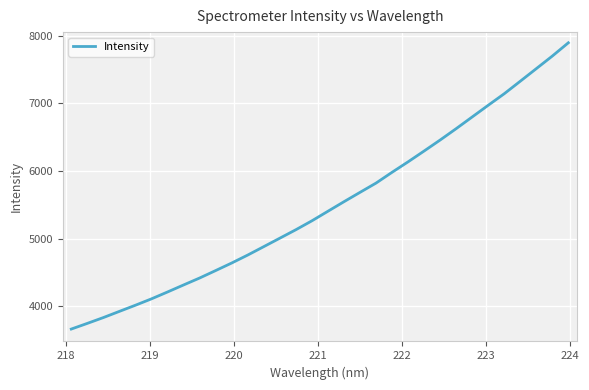

What is the minimum value shown in the chart?

3664.1